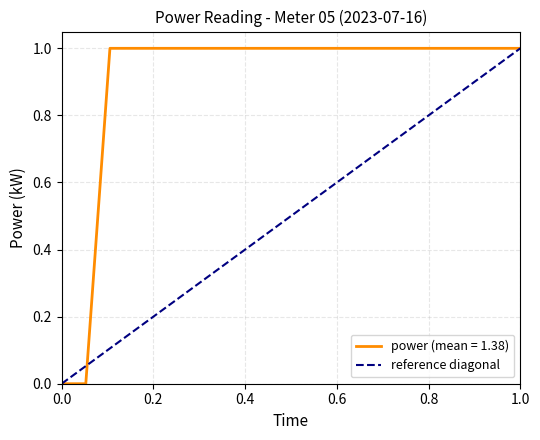

True or false: power (mean = 1.38) has a value of 0 at 0.0.

True